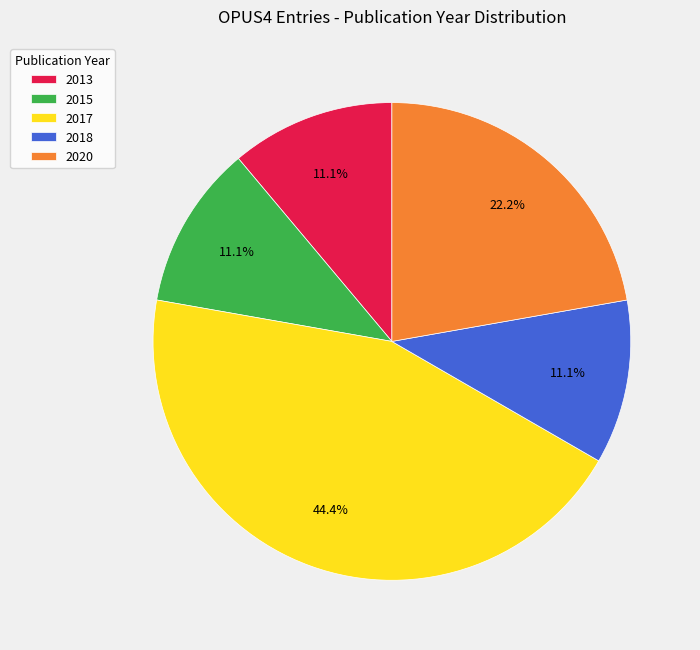

Does any single category account for the majority?

No